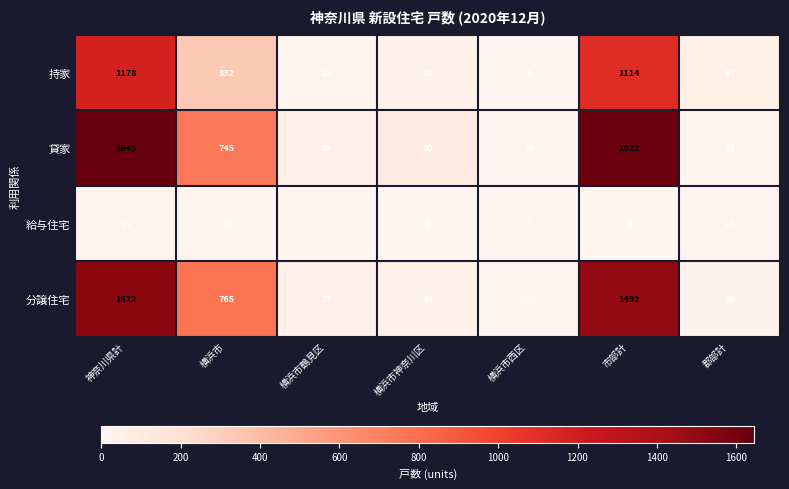

The 給与住宅 series shows 0 at 横浜市西区. True or false?

True